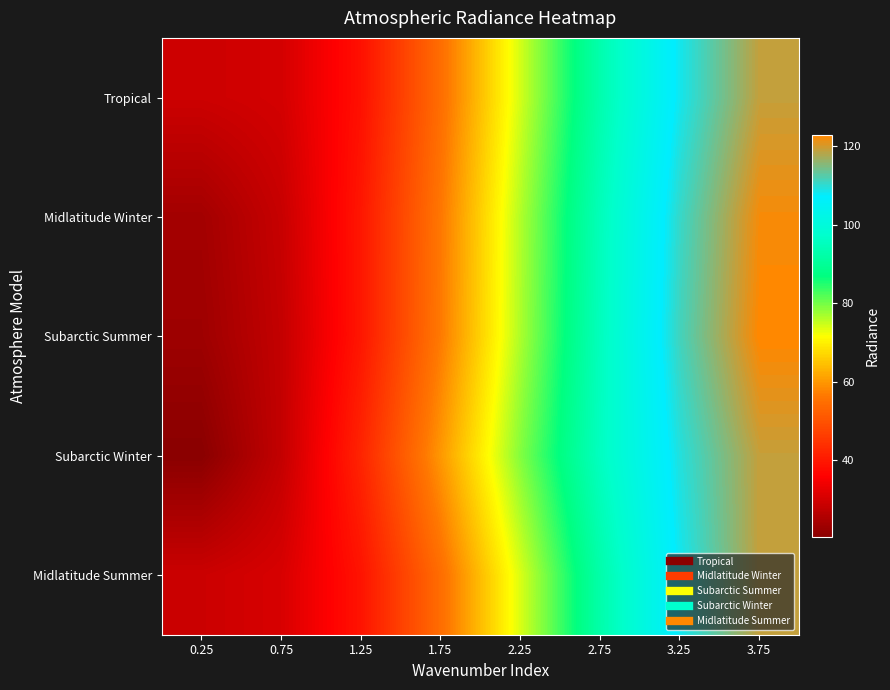

Which has a higher value, 3.25 or 2.25?

3.25